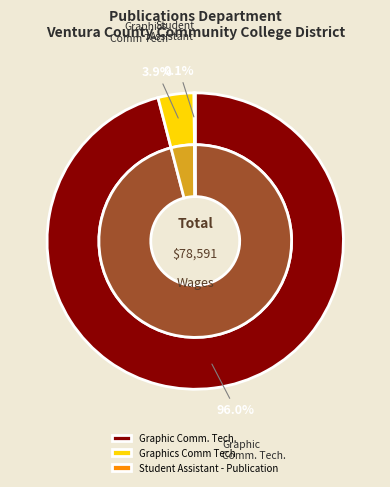

Between Graphics Comm Tech and Graphic Comm. Tech., which is larger?

Graphic Comm. Tech.